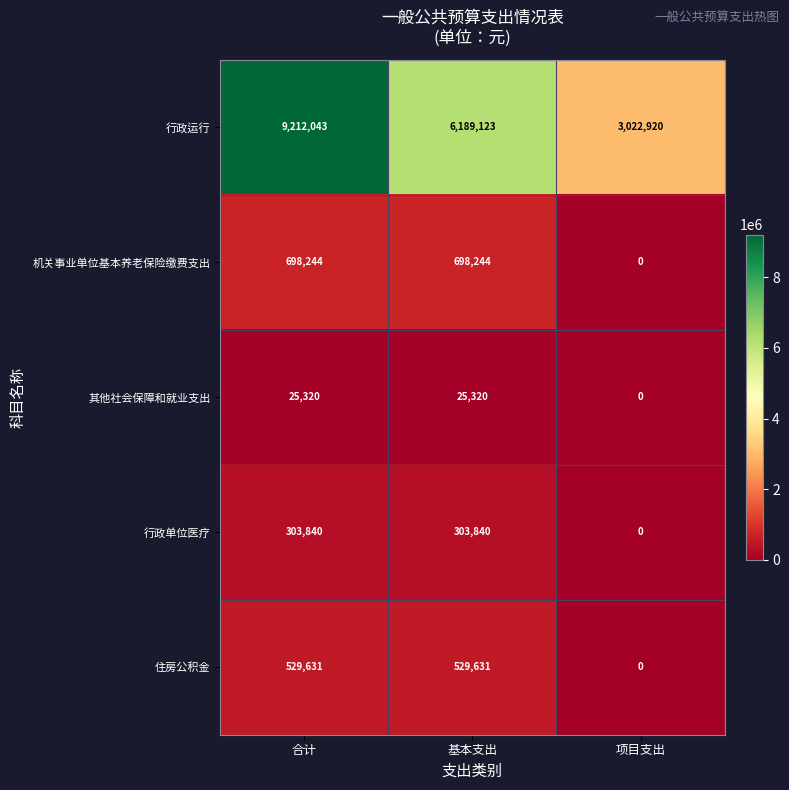

Rank the series at 合计 from lowest to highest value.

其他社会保障和就业支出, 行政单位医疗, 住房公积金, 机关事业单位基本养老保险缴费支出, 行政运行